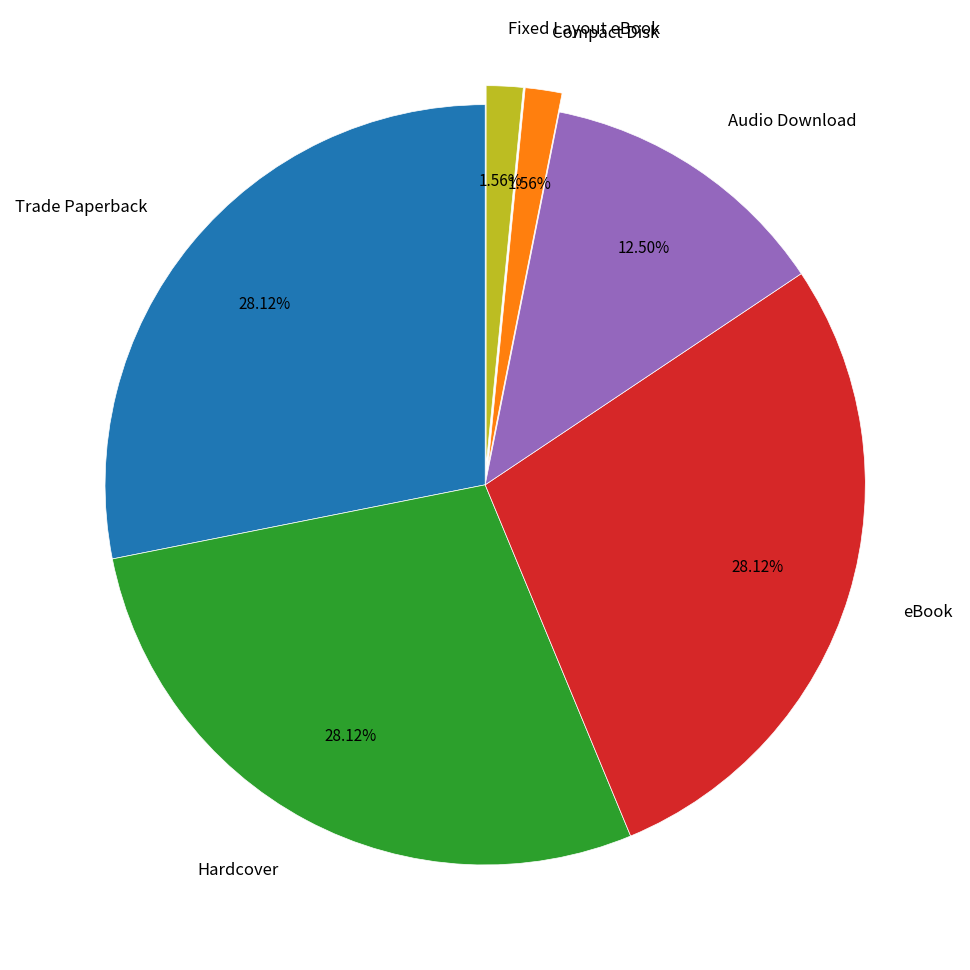

To the nearest percent, what is the average slice percentage?

17%